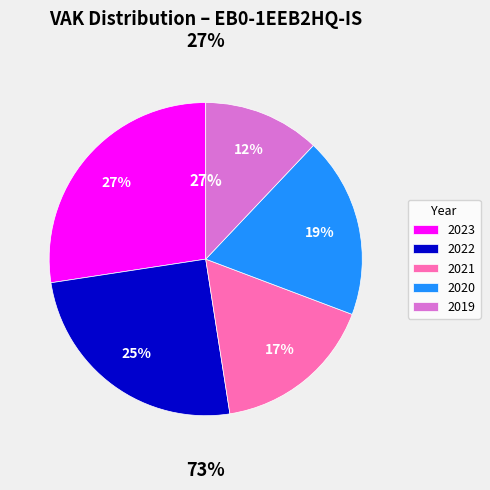

Between 2022 Opmaak and 2021 uitvoering, which is larger?

2022 Opmaak